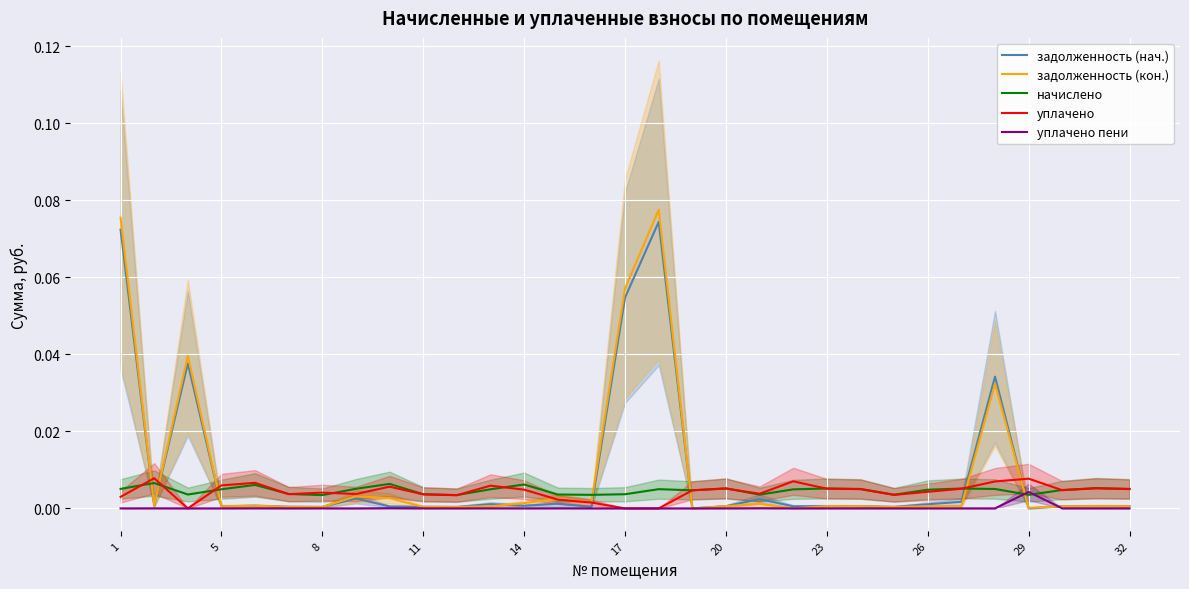

Is this an area chart (filled region under the line)?

No